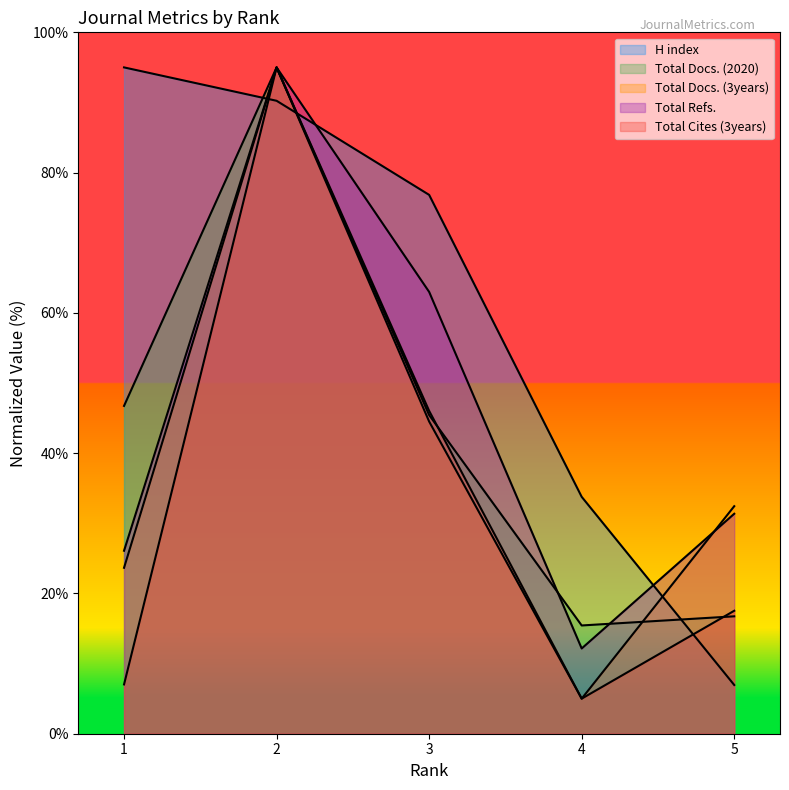

What is the minimum value for Total Cites (3years)?

5.0